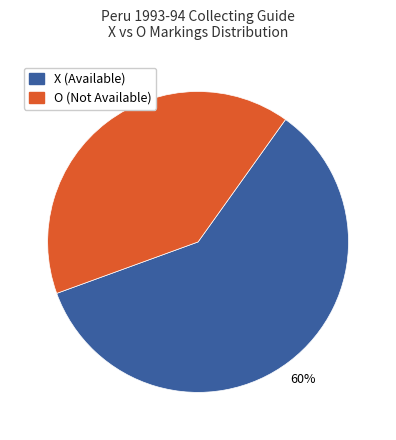

Which slice is the largest?

X (Available)